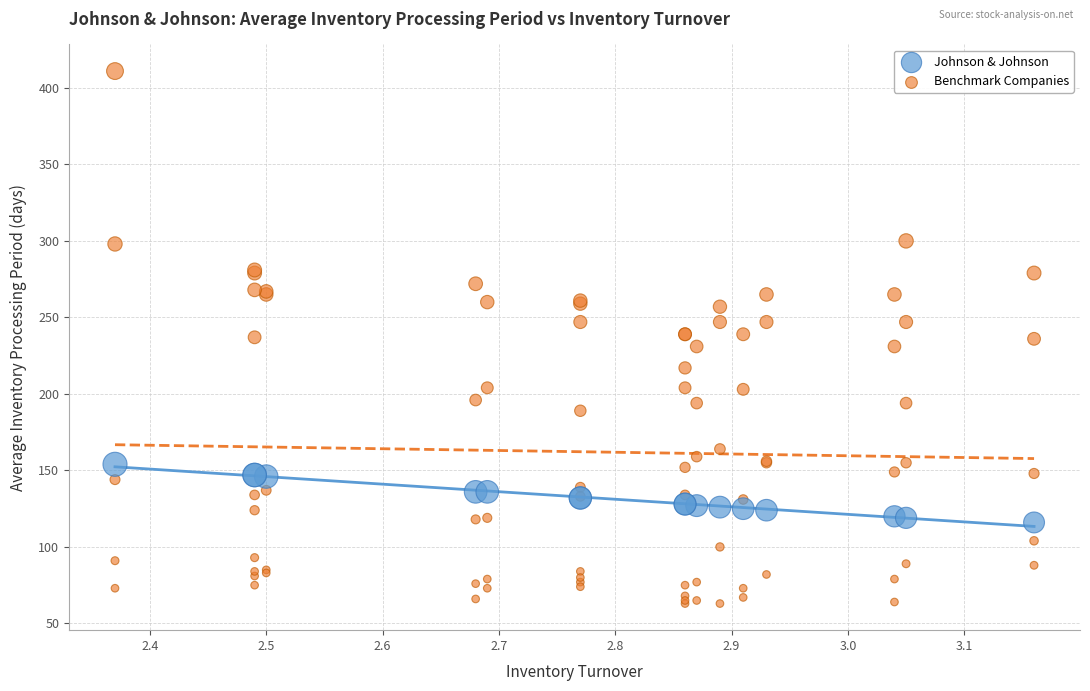

Which series reaches the minimum Y coordinate?

Benchmark Companies